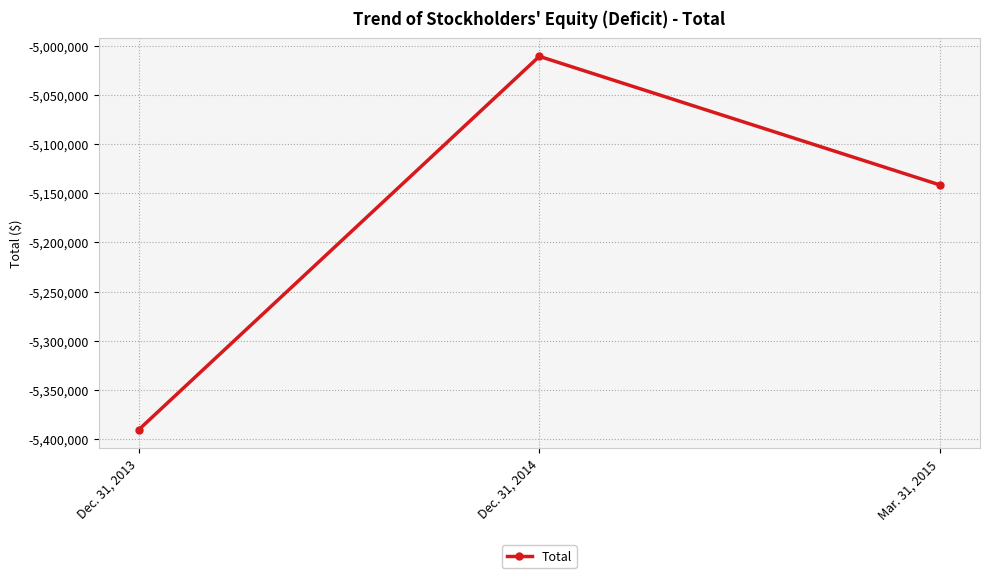

List the labels in order of value, smallest first.

Dec. 31, 2013, Mar. 31, 2015, Dec. 31, 2014